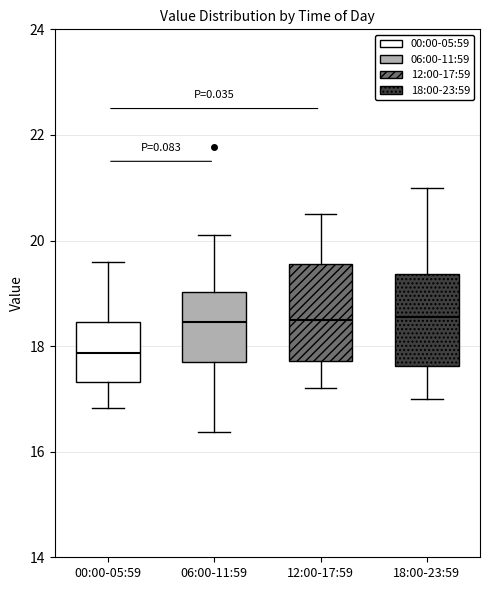

Which box's median line is the lowest?

00:00-05:59